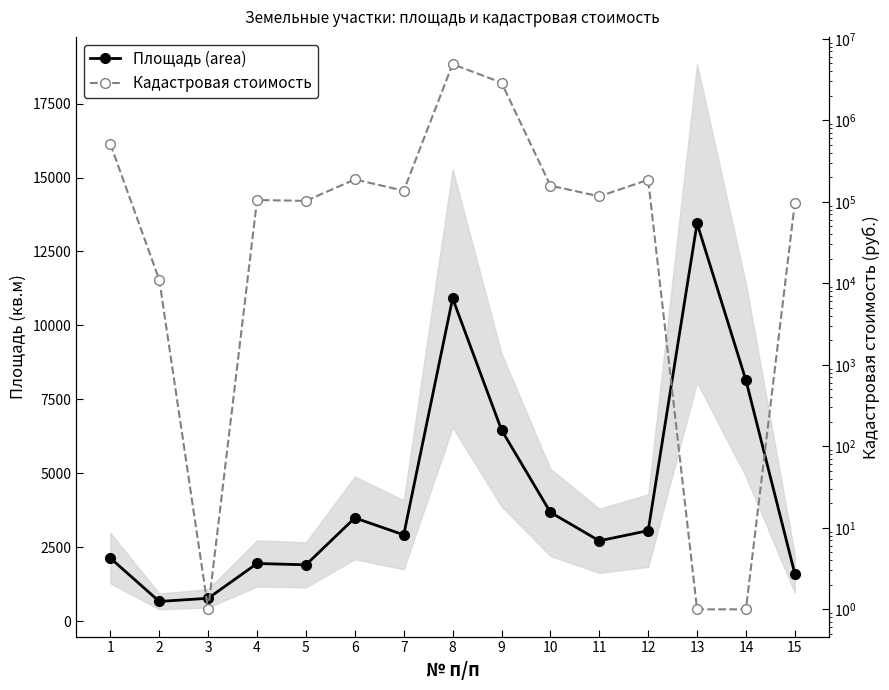

Between 3 and 11, which series saw the biggest shift?

Кадастровая стоимость